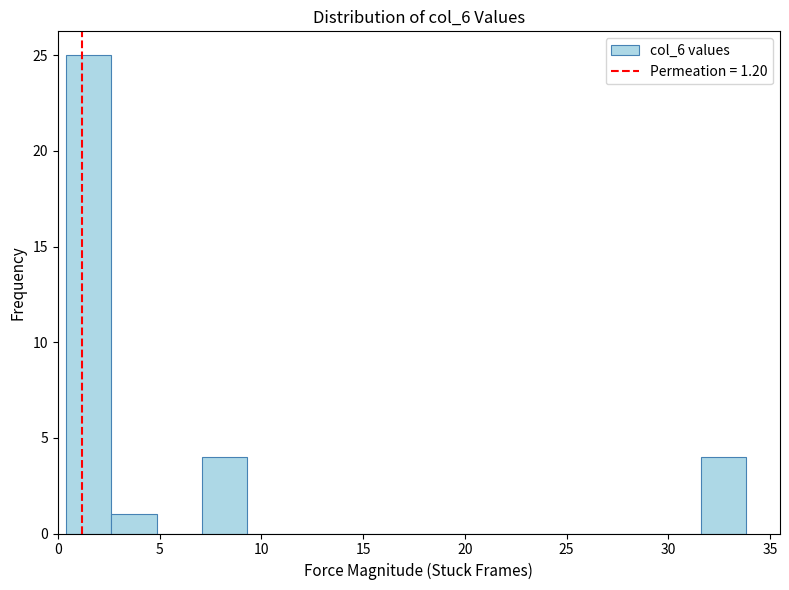

Over which range of the x-axis is the bar tallest?

0.5 to 2.5